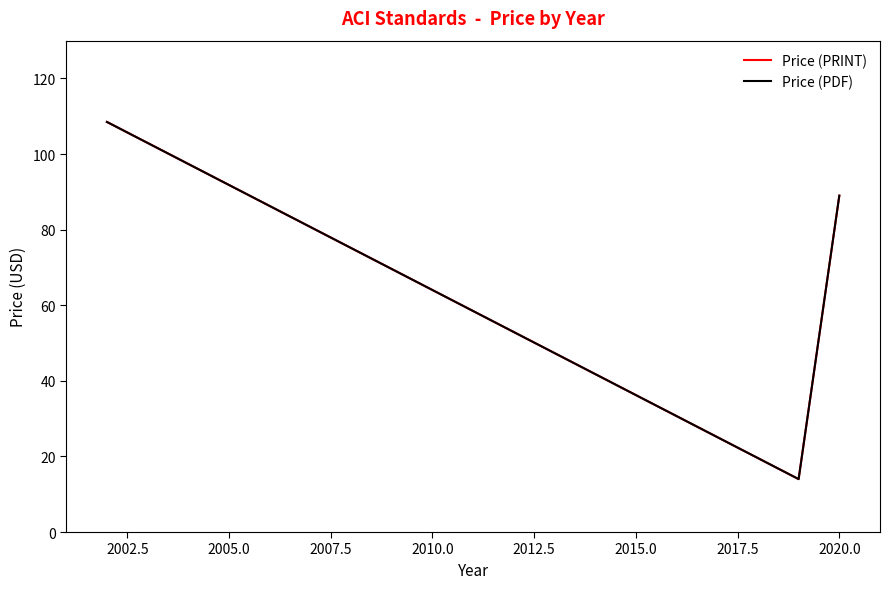

Is this an area chart (filled region under the line)?

No